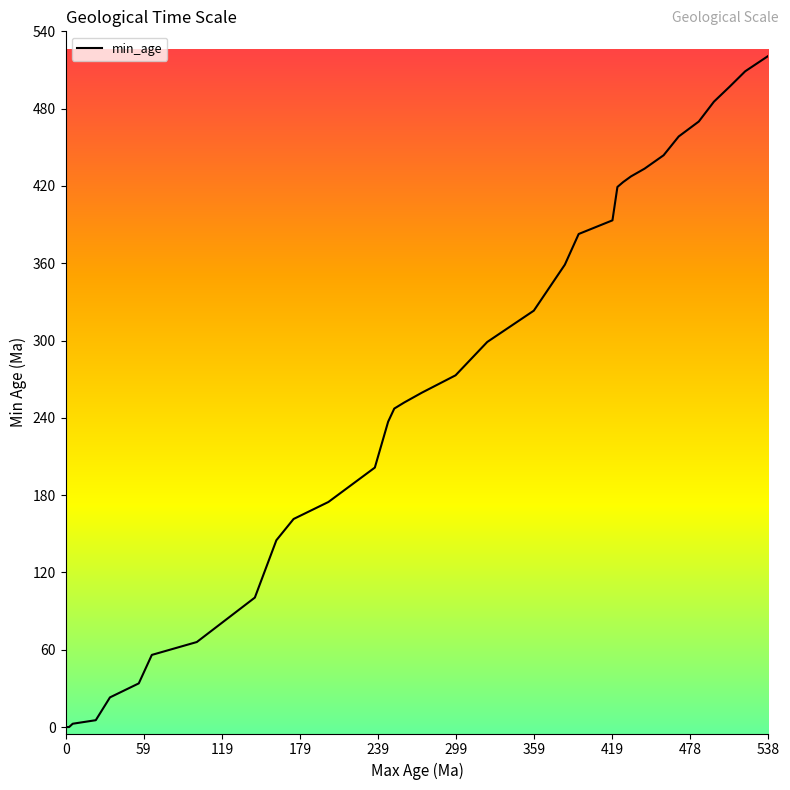

What is the maximum value shown in the chart?

521.0